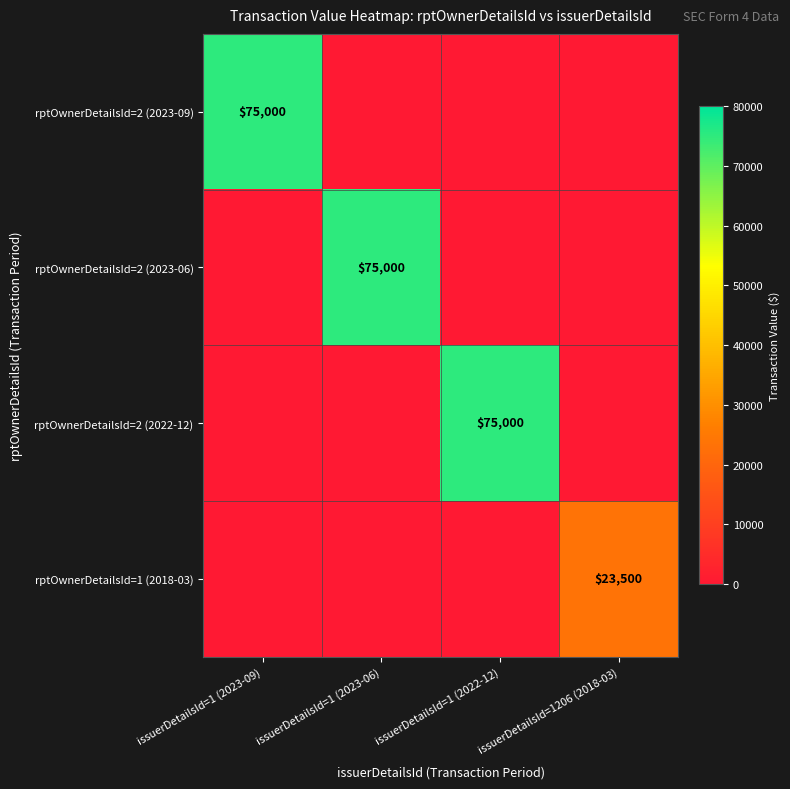

What is the total value across all series at issuerDetailsId=1206 (2018-03)?

23500